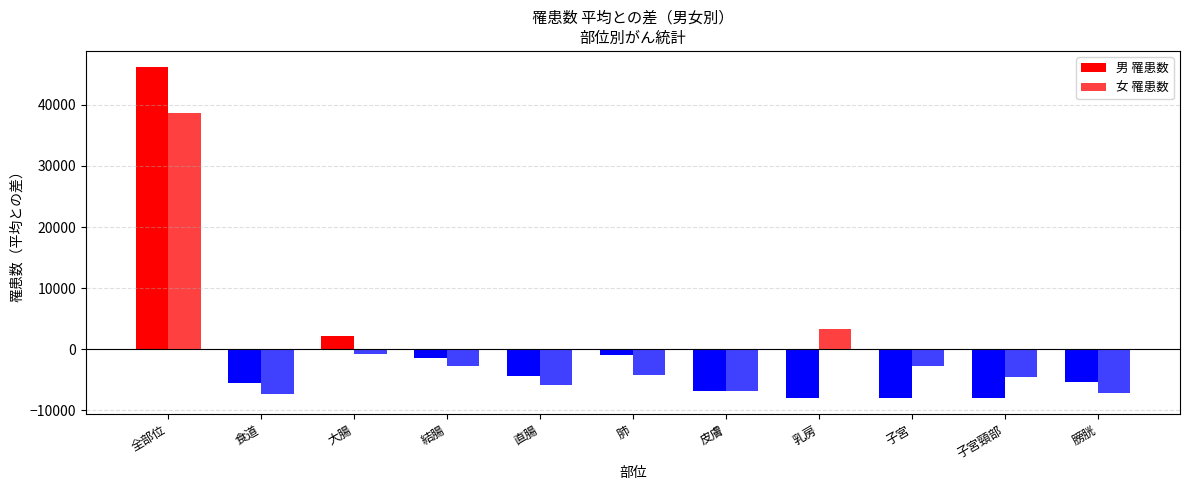

List the series in order of their peak value, lowest first.

女 罹患数, 男 罹患数